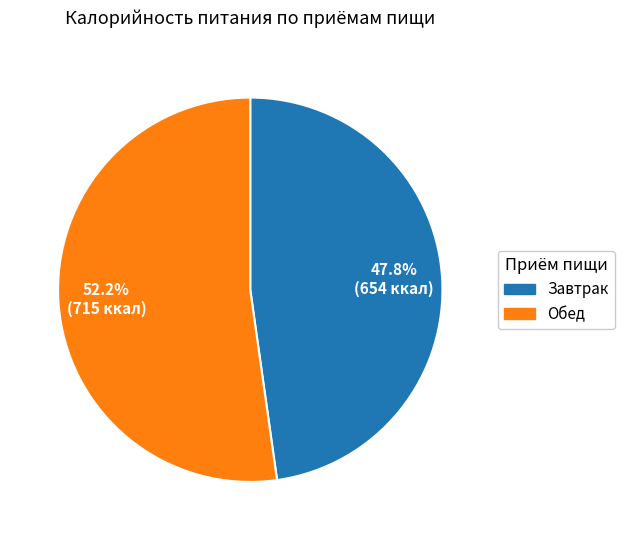

Rank the categories by value from lowest to highest.

Завтрак, Обед